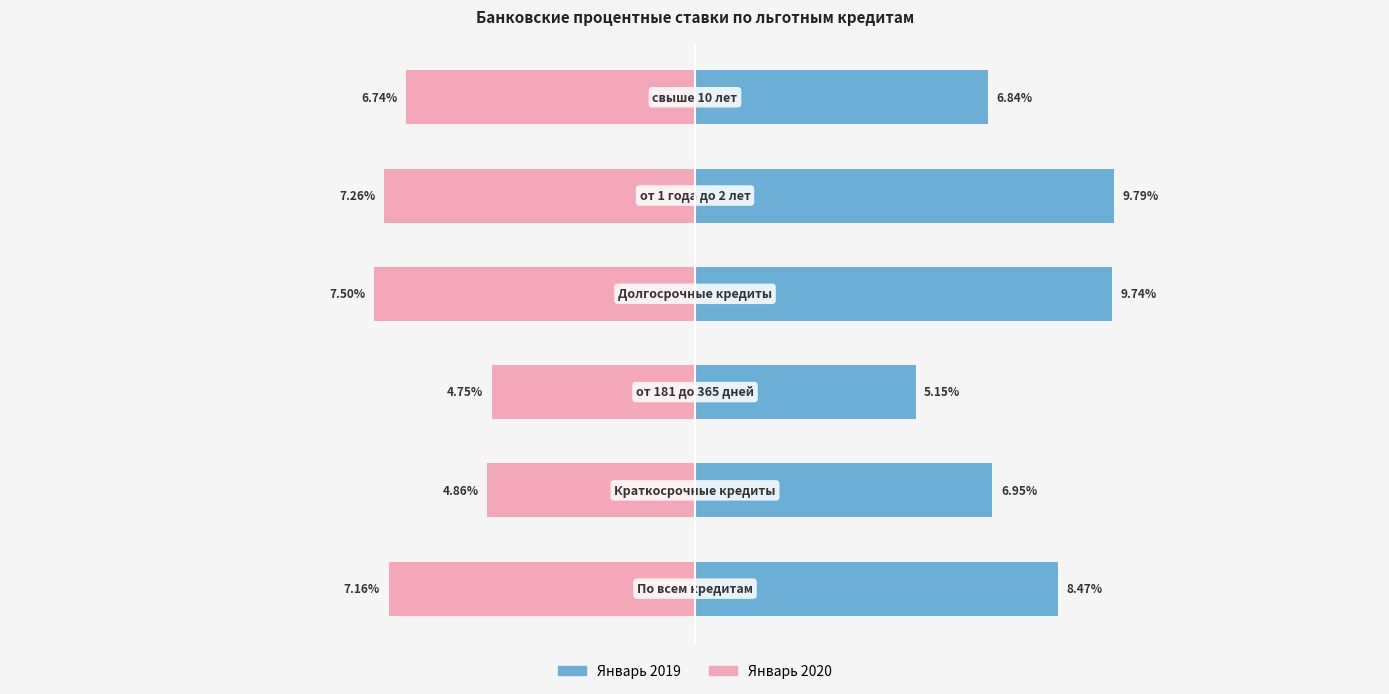

Reading left to right, extract all data points from this chart.

Январь 2019: 8.5	6.9	5.2	9.7	9.8	6.8
Январь 2020: -7.2	-4.9	-4.8	-7.5	-7.3	-6.7